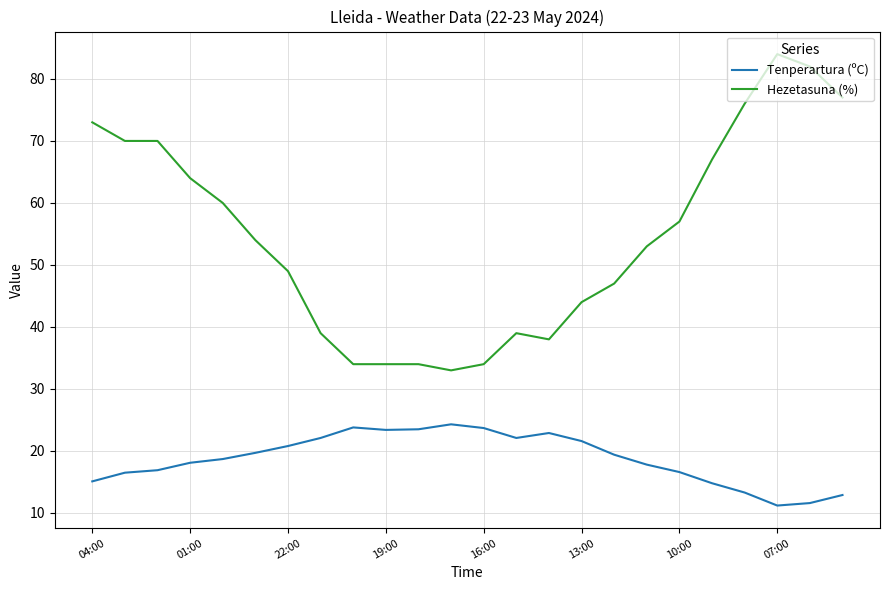

What is the minimum value for Hezetasuna (%)?

33.0